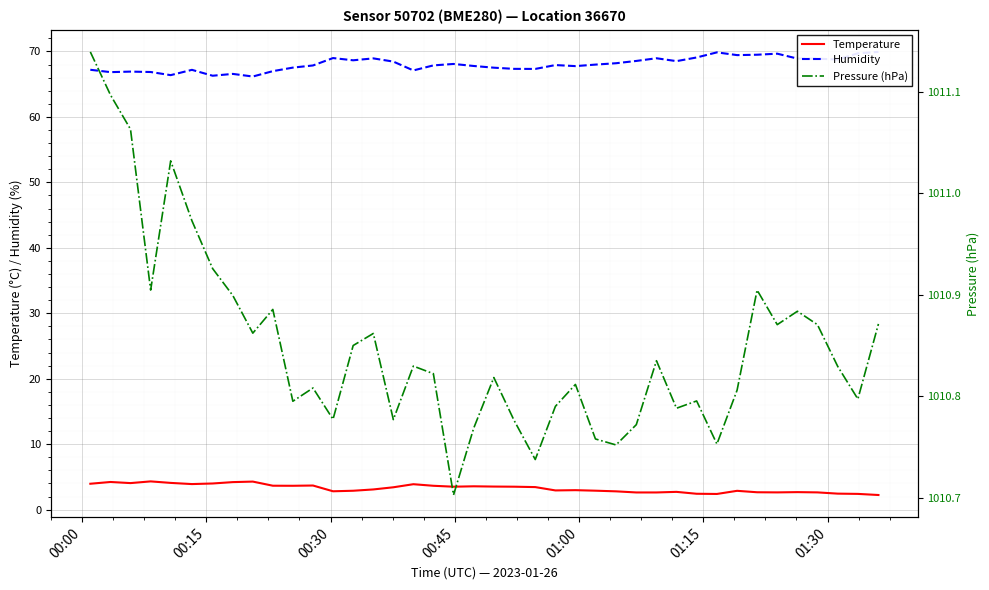

True or false: Temperature has more than 1 interior local peaks.

True